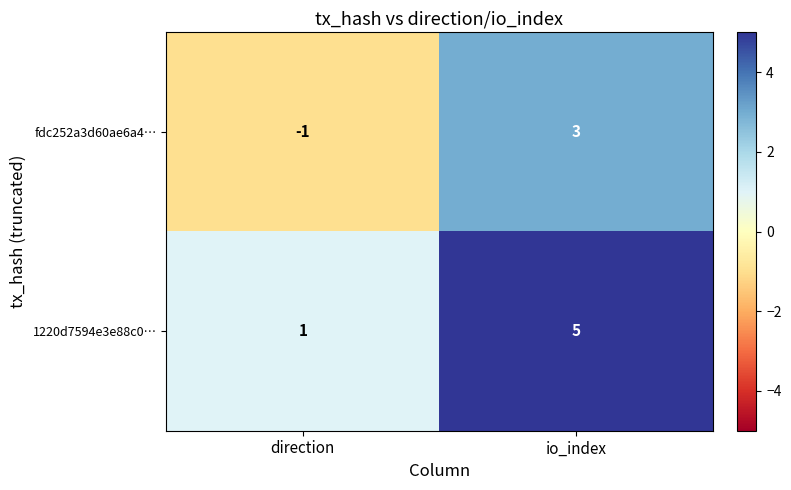

What is the greatest value displayed?

5